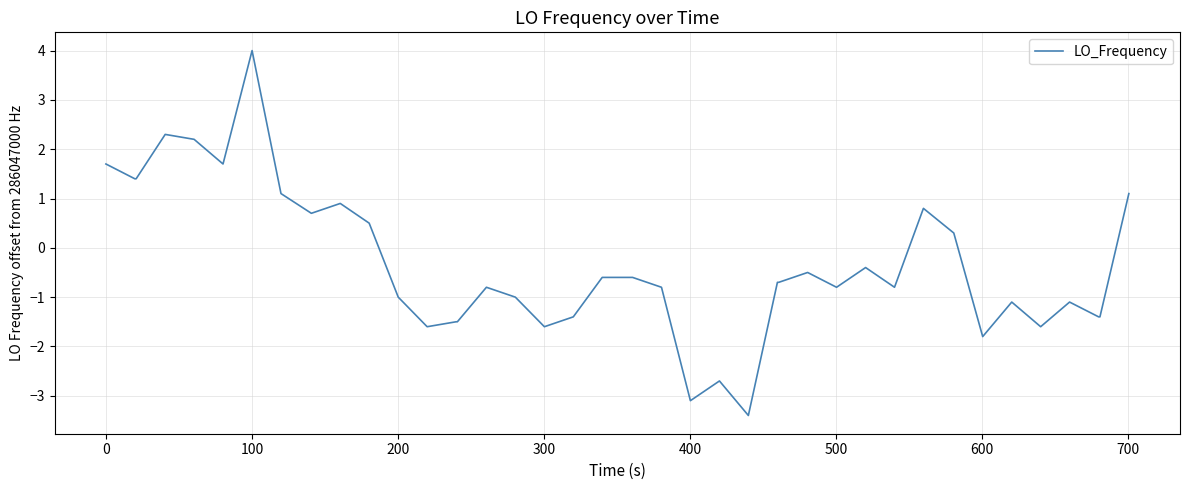

What is the minimum value shown in the chart?

-3.4